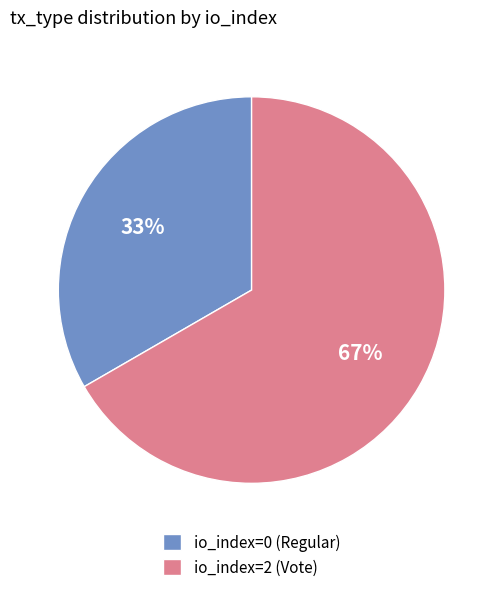

Which has a higher value, io_index=0 (Regular) or io_index=2 (Vote)?

io_index=2 (Vote)